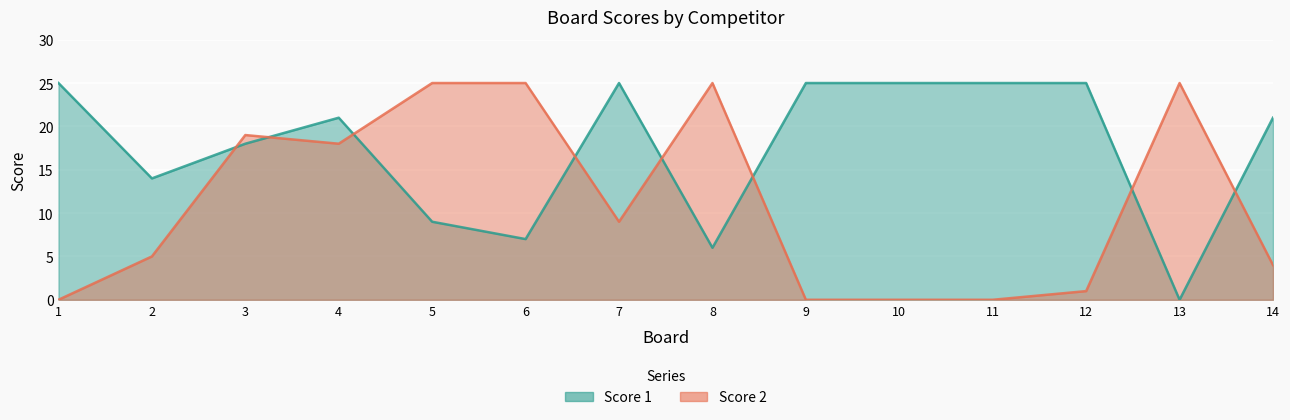

Which series has the largest total across all categories?

Score 1